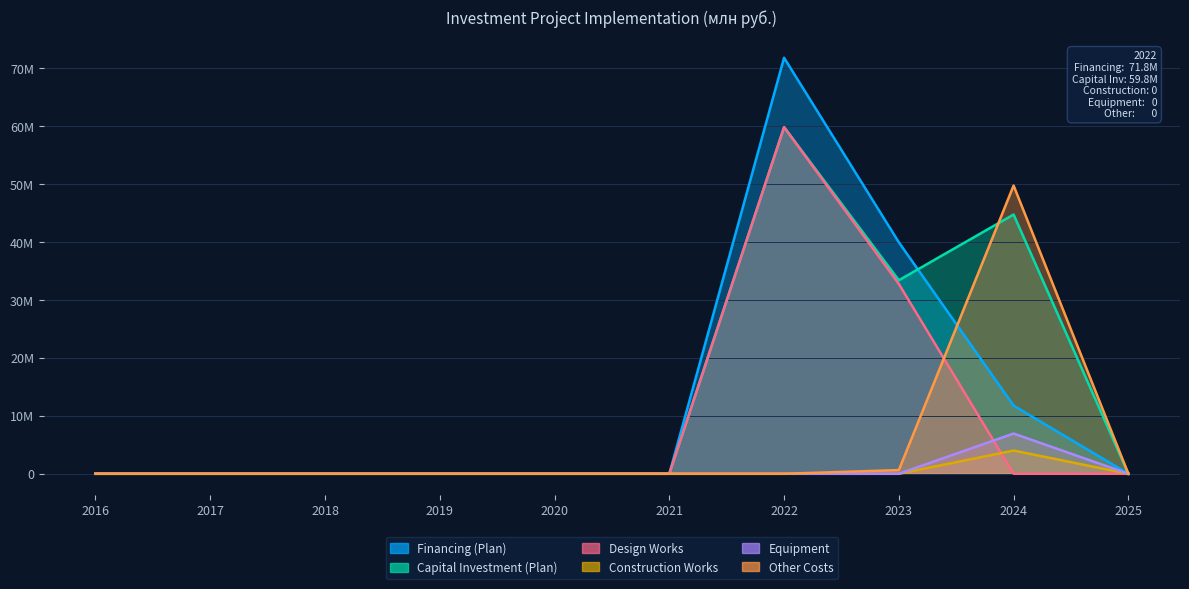

At which category does Equipment reach its first local peak?

2024